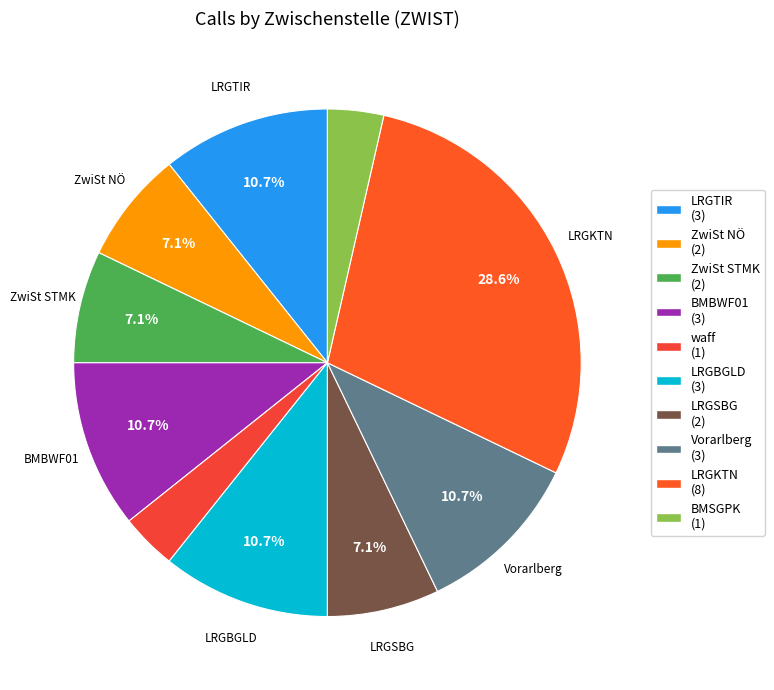

Does any single category account for the majority?

No